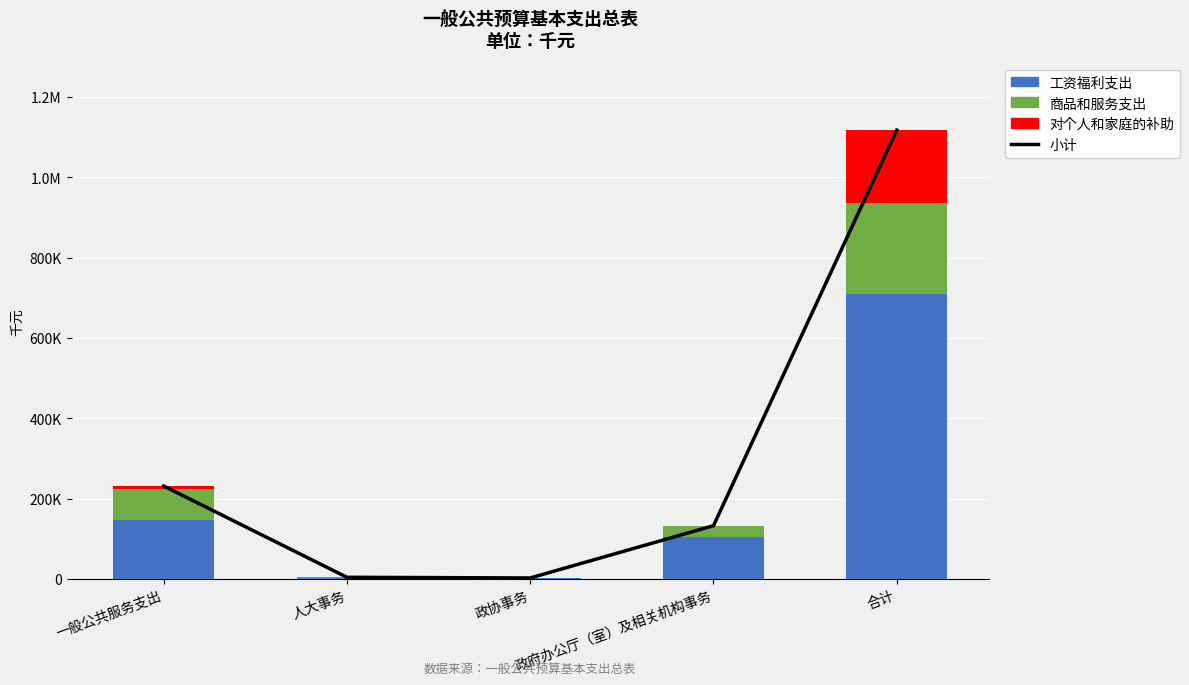

Which series has the largest total across all categories?

小计